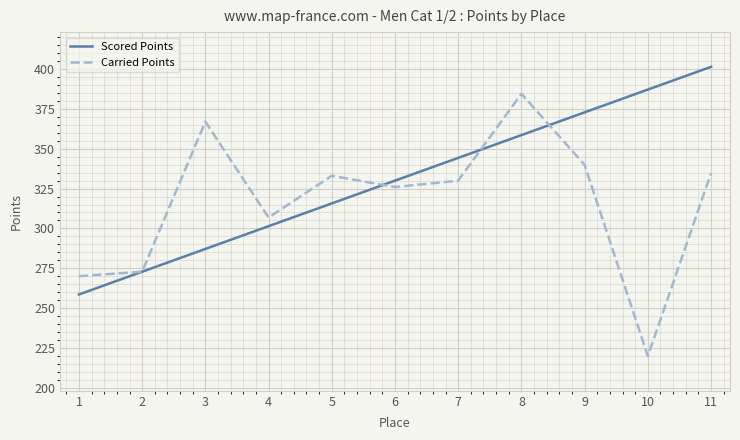

What is the approximate value of Carried Points at 3?

366.9